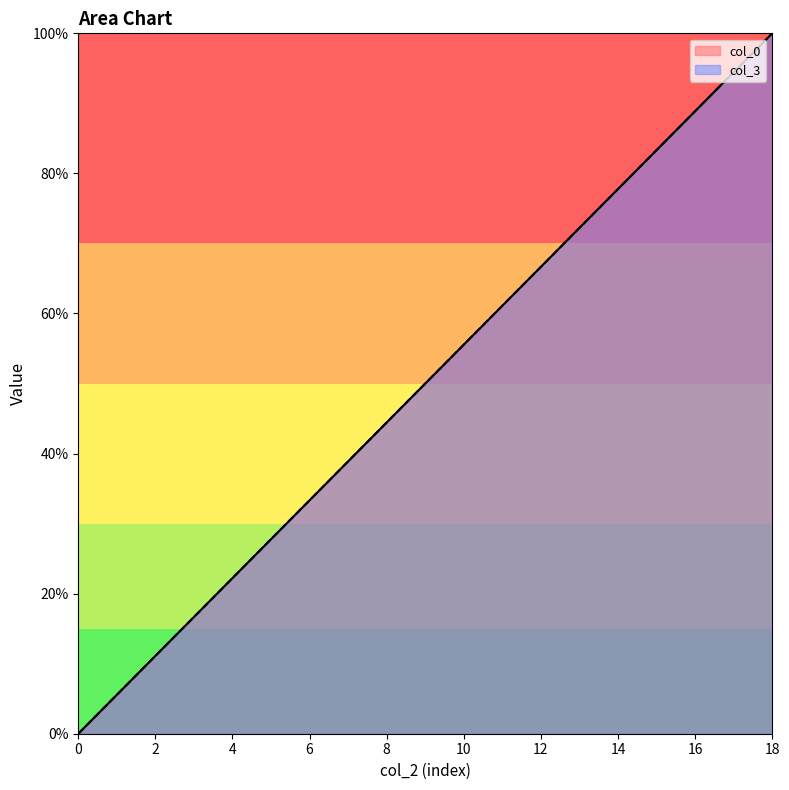

True or false: col_0 has a value of 5.6 at 1.

True